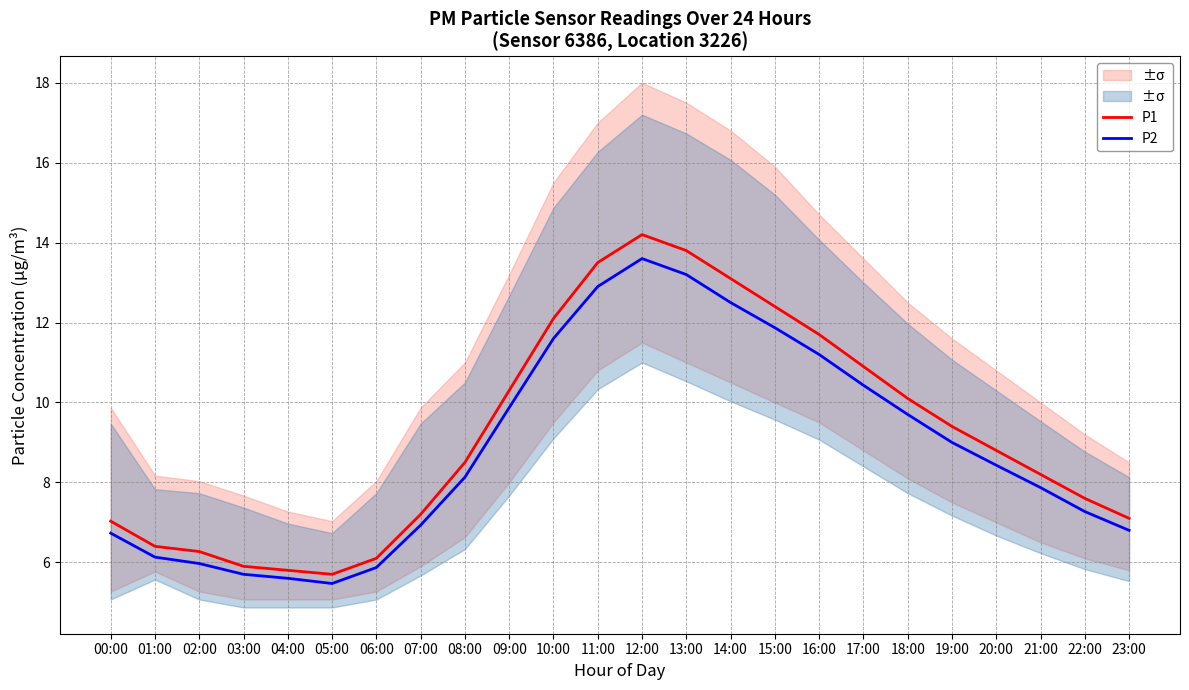

List the series in order of their overall mean, highest first.

P1, P2